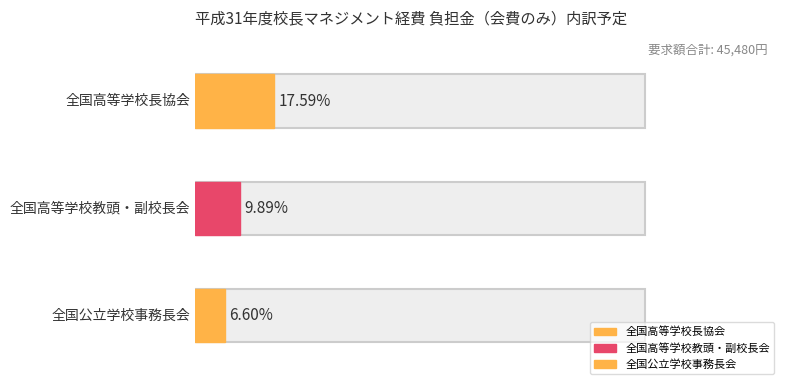

What is the difference between the maximum and minimum values?

5000